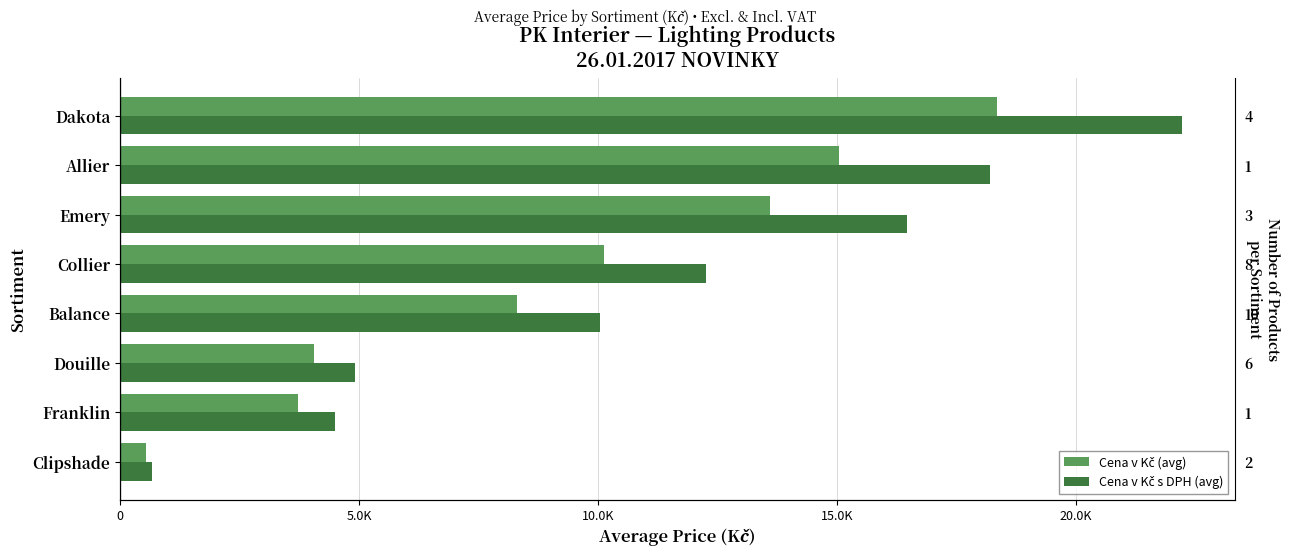

What are all the series names shown in the legend?

Cena v Kč (avg), Cena v Kč s DPH (avg)